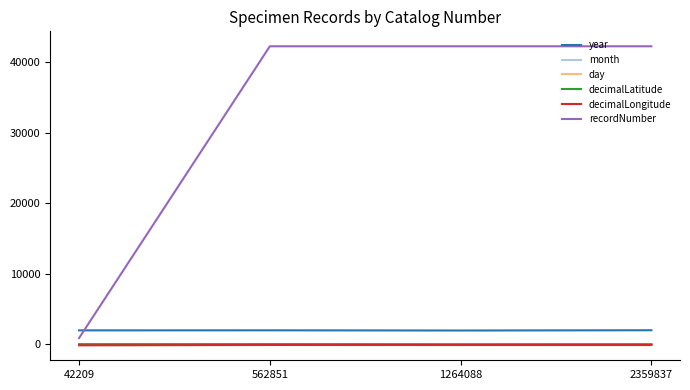

Which series has the widest spread of values?

recordNumber